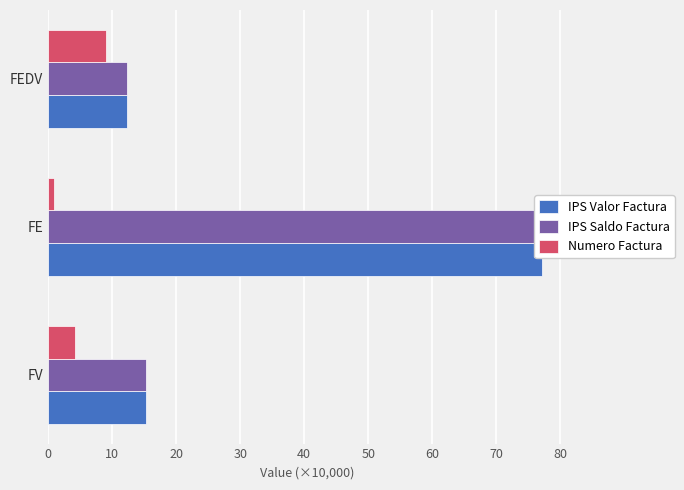

What is the value of the IPS Valor Factura bar at the 3rd from the left?

12.3